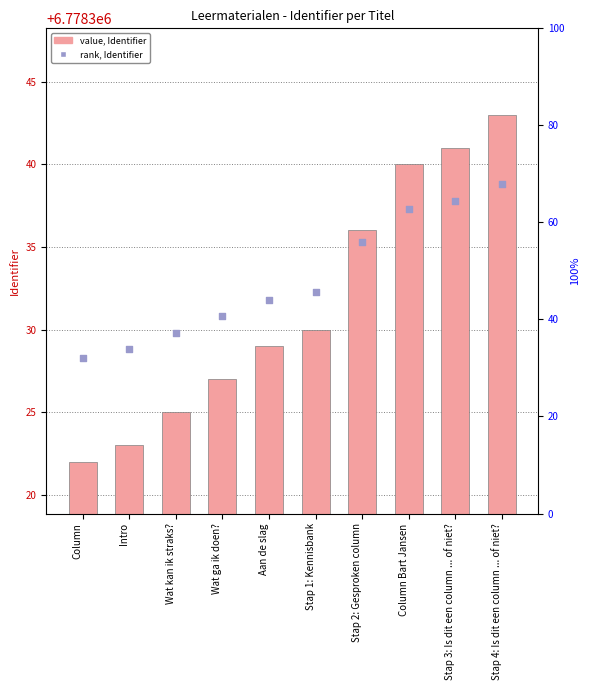

Which series contains the highest Y value?

value, Identifier